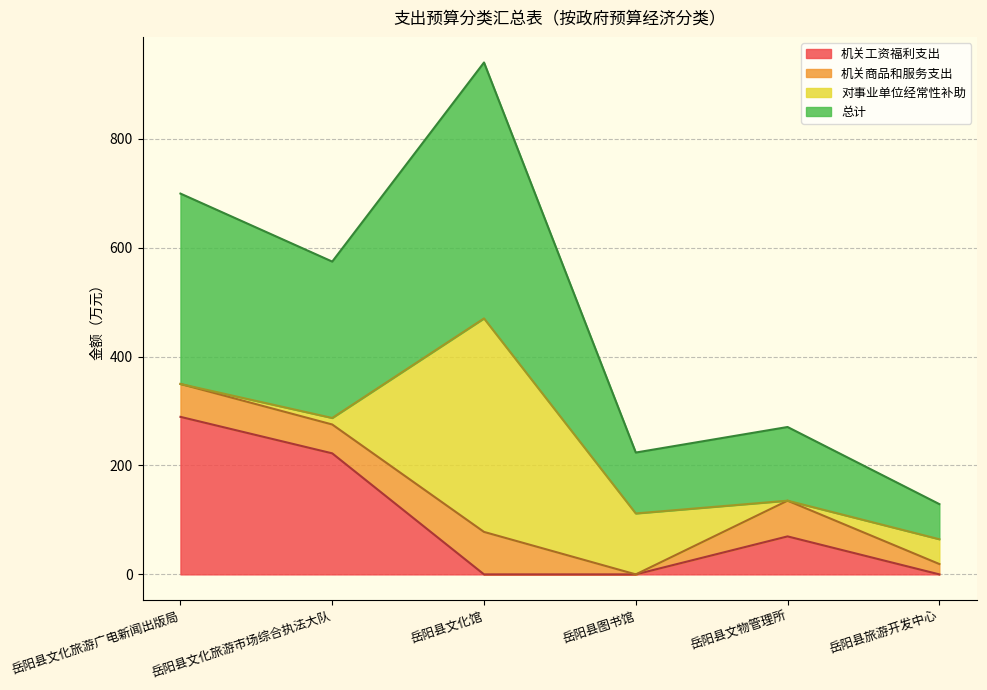

How many values in the 机关工资福利支出 series are below 69?

3